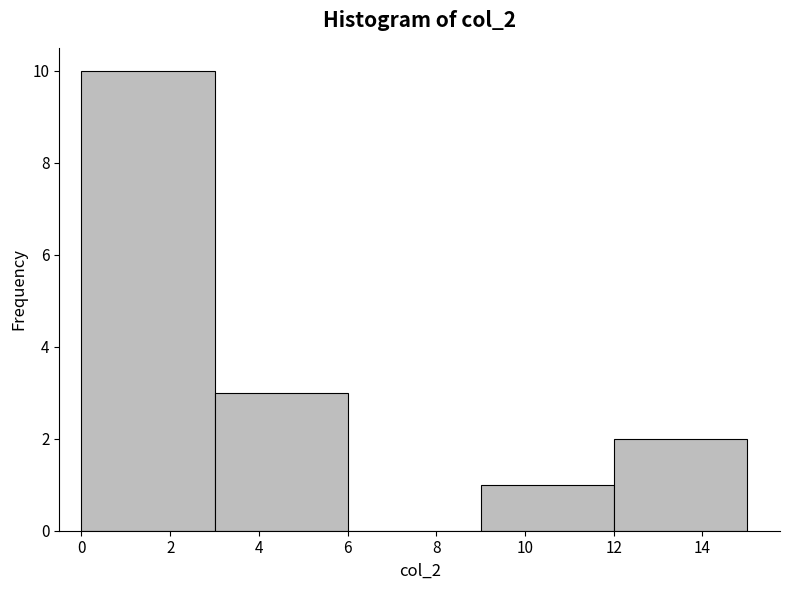

How tall is the bar that spans 0 to 3 on the x-axis? The values are not printed on the chart, so give them approximately, as read against the axis.

10